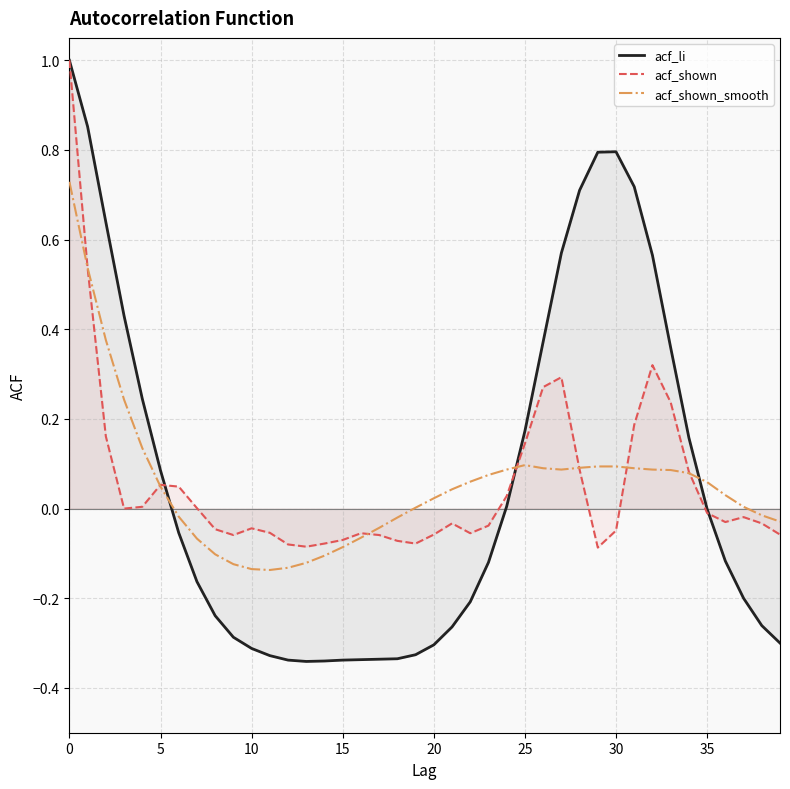

Rank the series at 15 from lowest to highest value.

acf_li, acf_shown_smooth, acf_shown